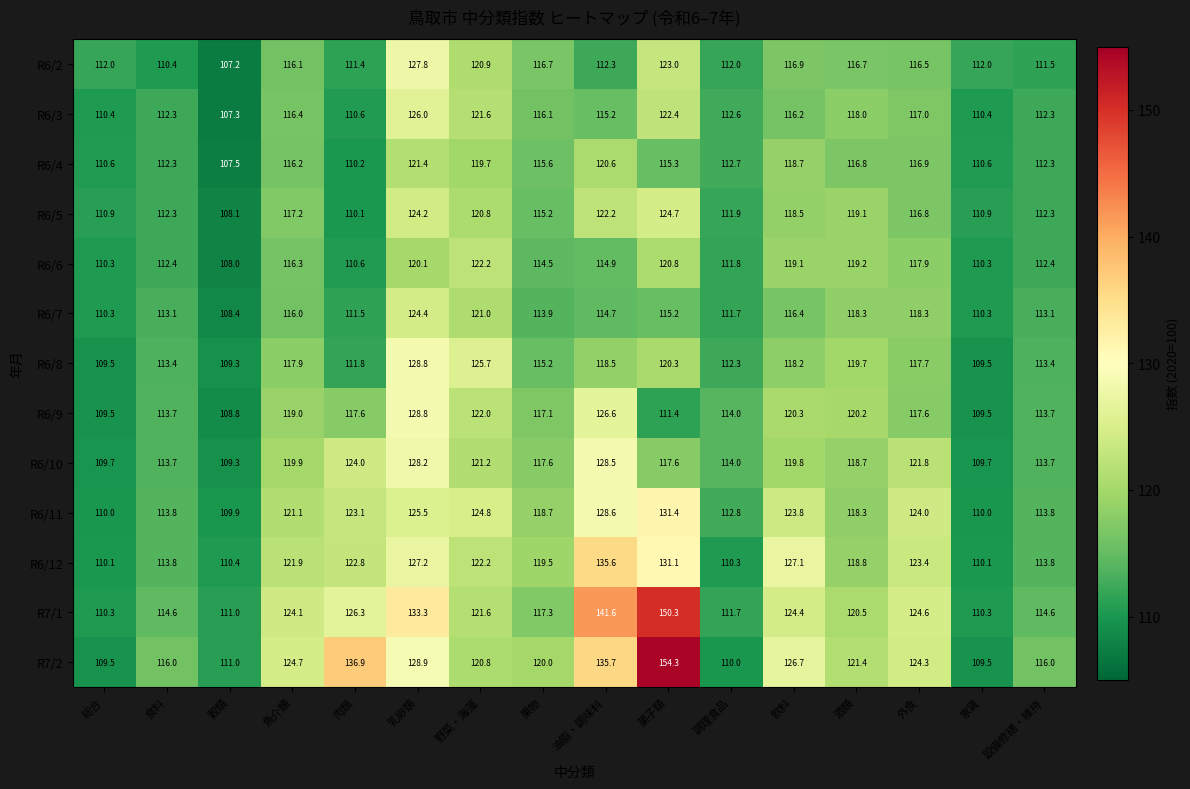

What is the difference between the second highest and second lowest values in the R6/3 series?

12.0